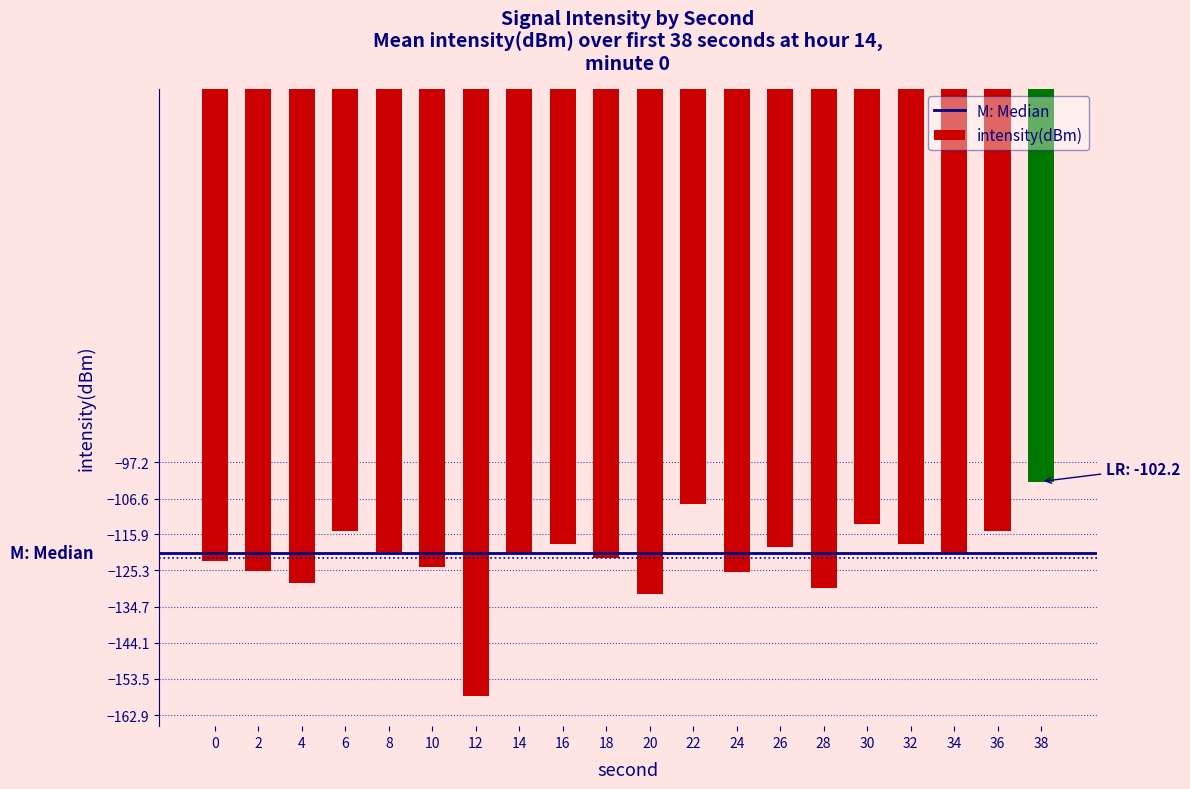

What is the minimum value shown in the chart?

-157.9